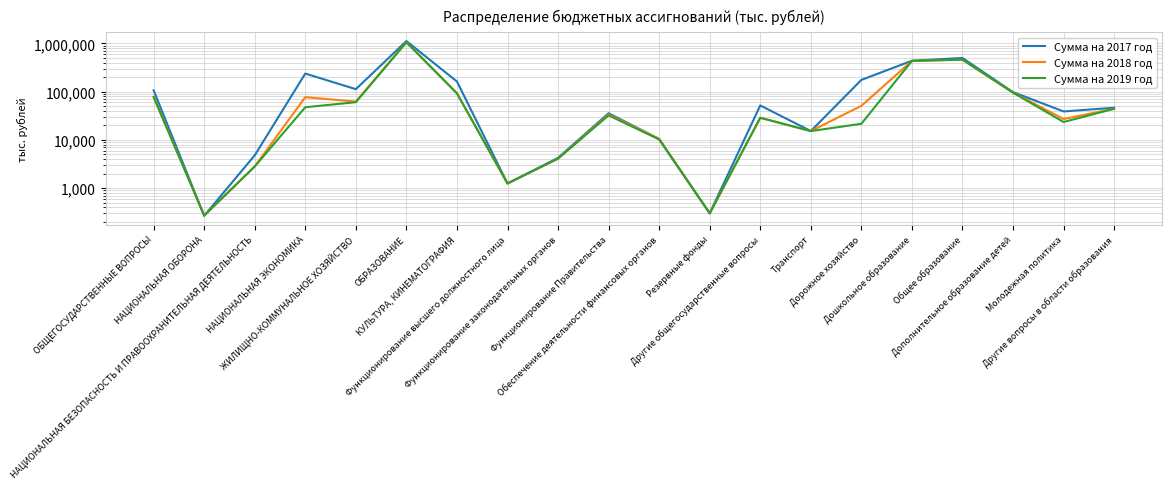

True or false: Сумма на 2017 год and Сумма на 2019 год cross at least once.

True